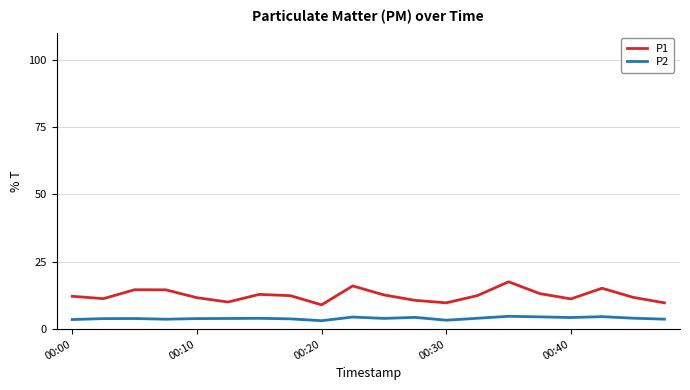

Which series has the largest total across all categories?

P1